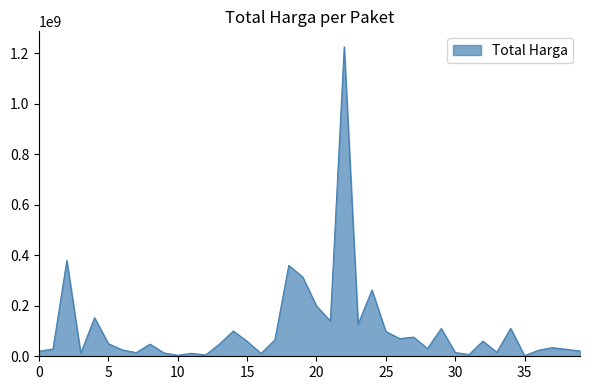

What is the difference between the maximum and minimum values?

1222286250